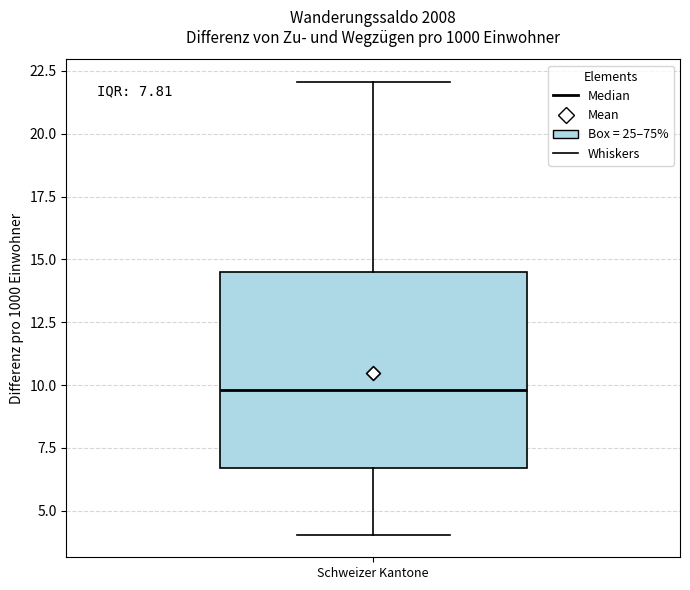

Where is the upper edge of the box for Schweizer Kantone on the y-axis? The values are not printed on the chart, so give them approximately, as read against the axis.

14.5